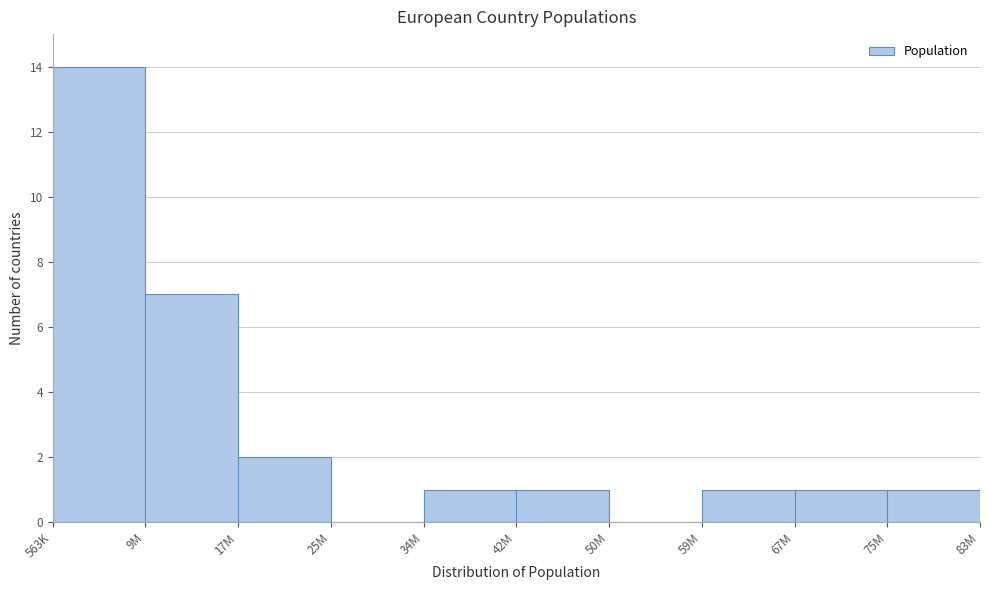

Reading right to left, what are all the values shown in this chart?

83M=1	75M=1	59M=1	50M=0	42M=1	34M=1	25M=0	17M=2	9M=7	563K=14